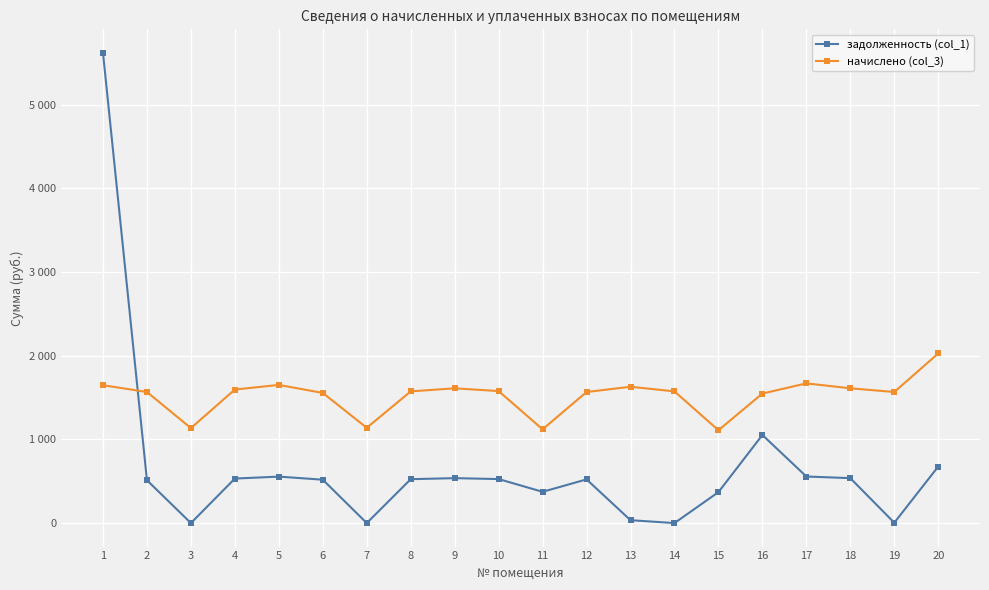

Which series ends up on top after the final intersection of начислено (col_3) and задолженность (col_1)?

начислено (col_3)